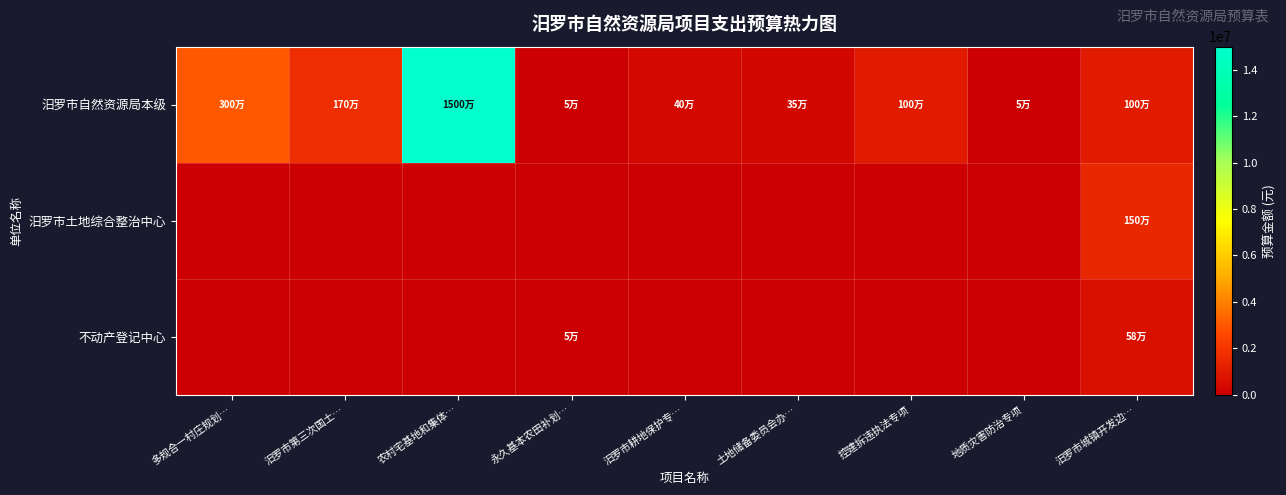

What is the difference between the highest and lowest values at 农村宅基地和集体…?

15000000